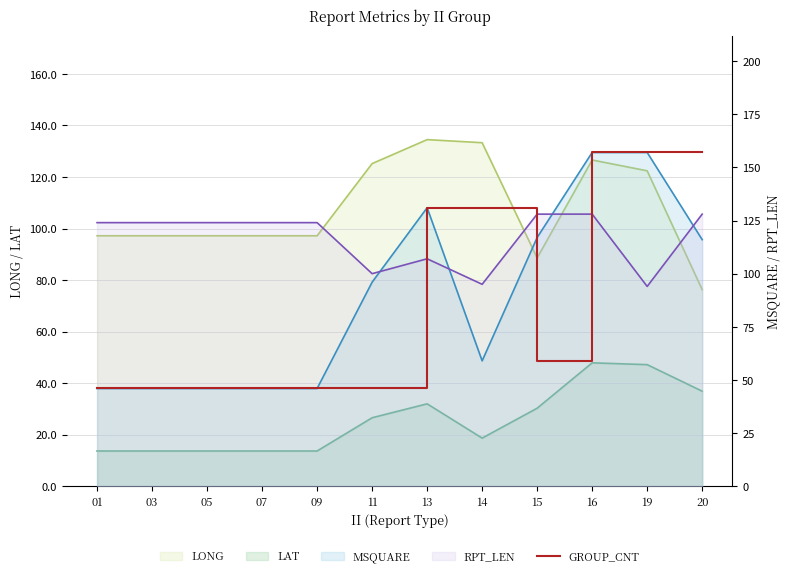

The value at 20 is 48. True or false?

False